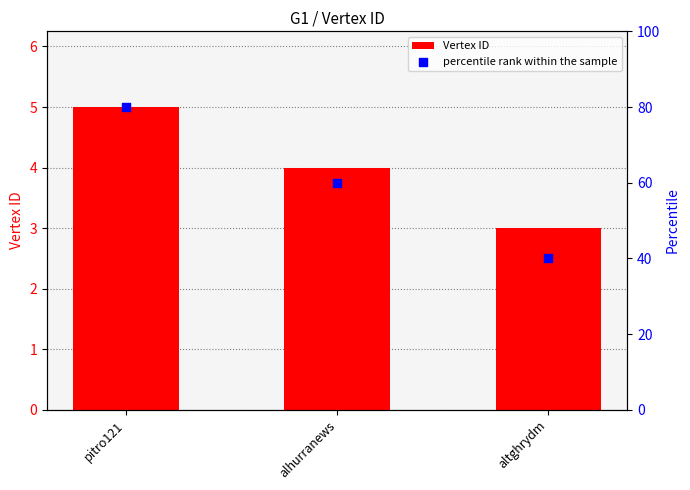

Which series contains the highest Y value?

percentile rank within the sample